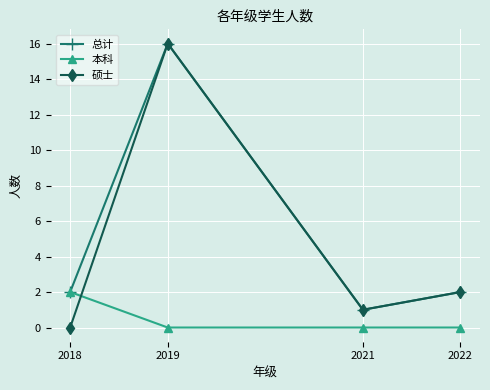

What is the difference between the 总计 values at 2019 and 2022?

14